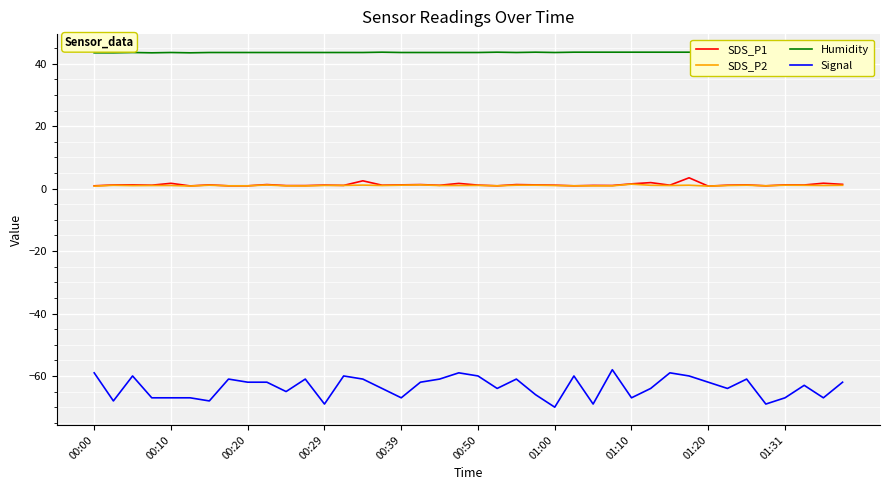

True or false: SDS_P1 has a value of 0.8 at 01:20.

True